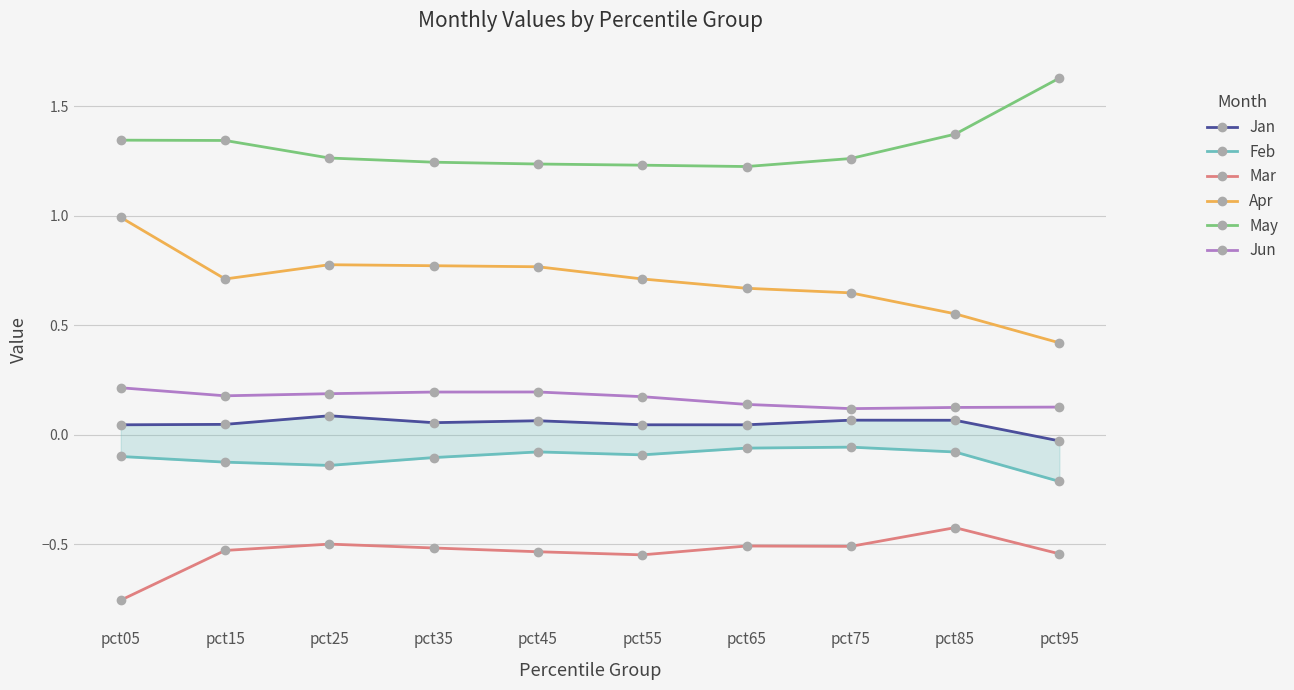

Between pct15 and pct85, which series saw the biggest shift?

Apr